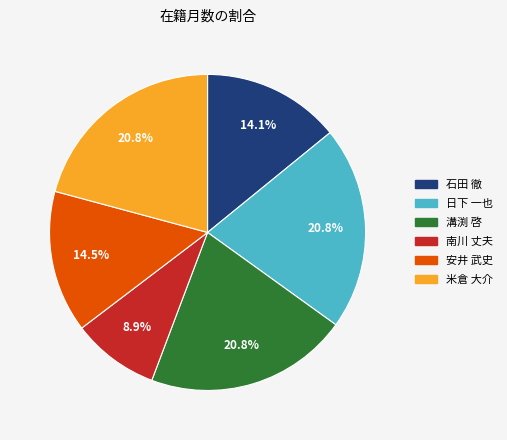

Which slice is the smallest?

南川 丈夫